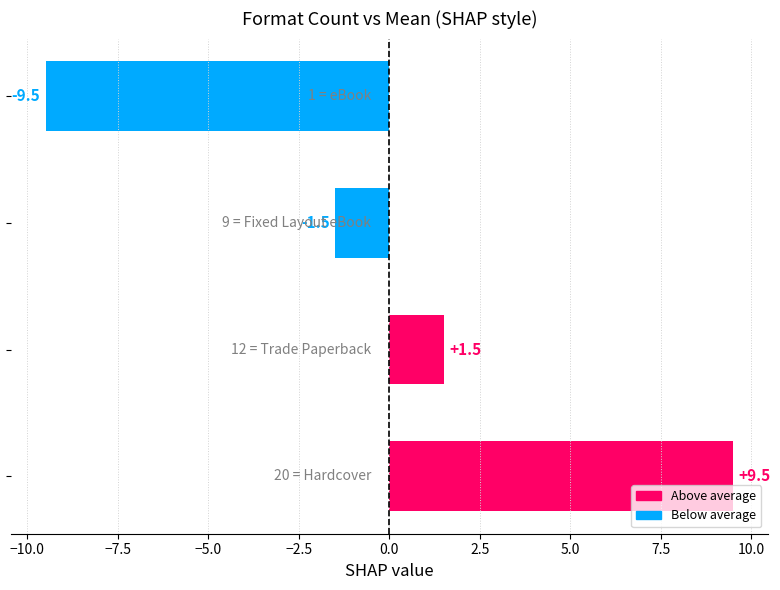

What is the difference between the maximum and minimum values?

19.0